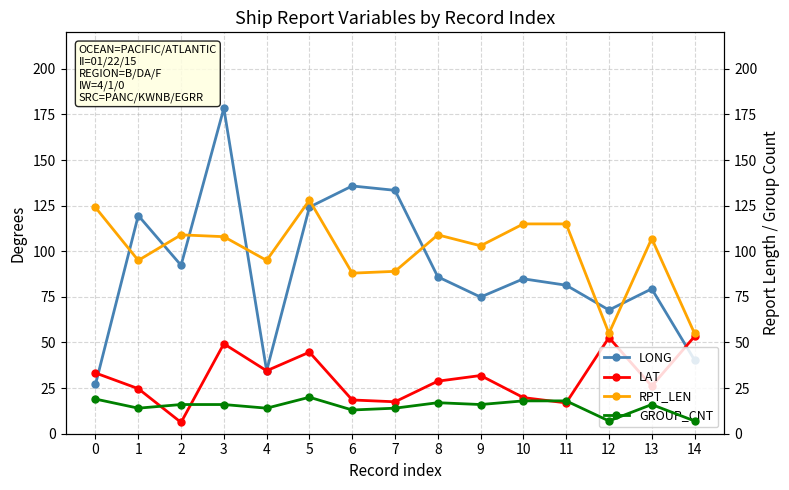

How many interior local valleys does the LAT series have?

5